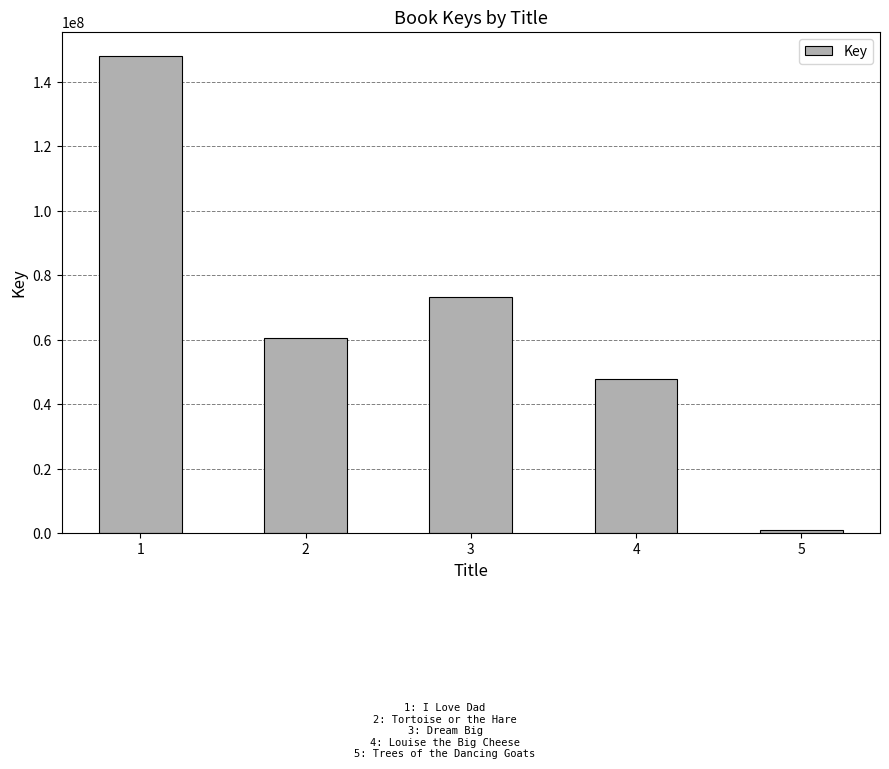

Where does the data first go above 60599732?

1